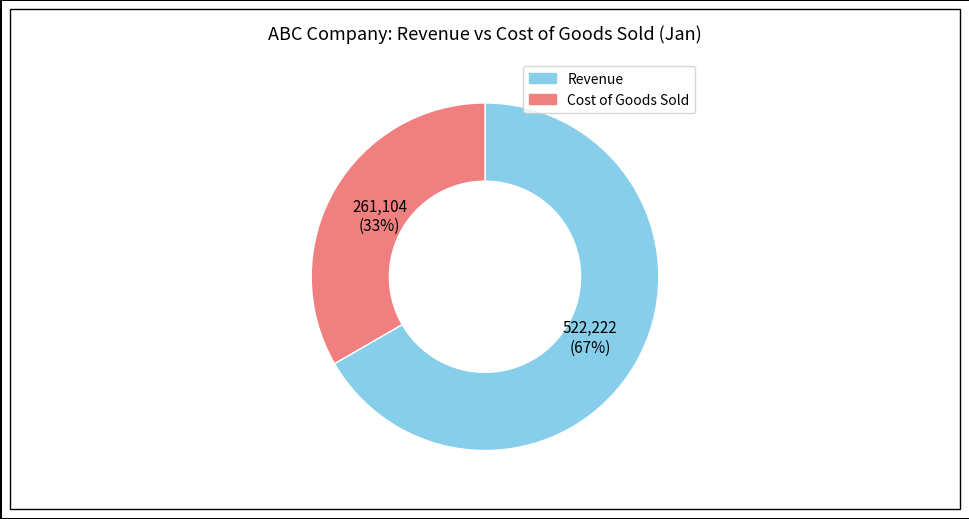

To the nearest percent, what is the average slice percentage?

50%